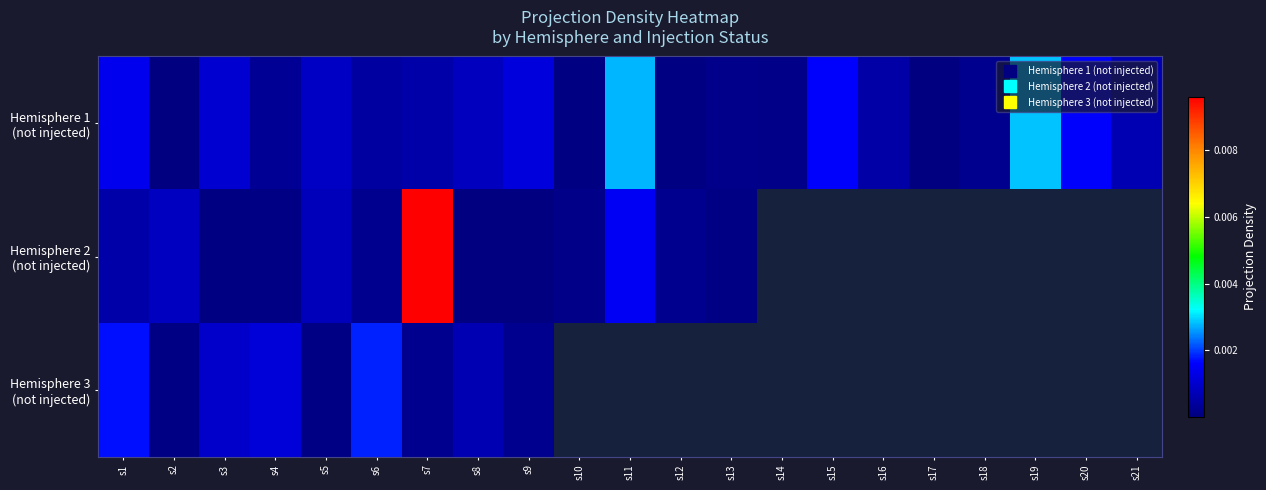

Rank the series by their maximum value, from lowest to highest.

Hemisphere 3 (not injected), Hemisphere 1 (not injected), Hemisphere 2 (not injected)